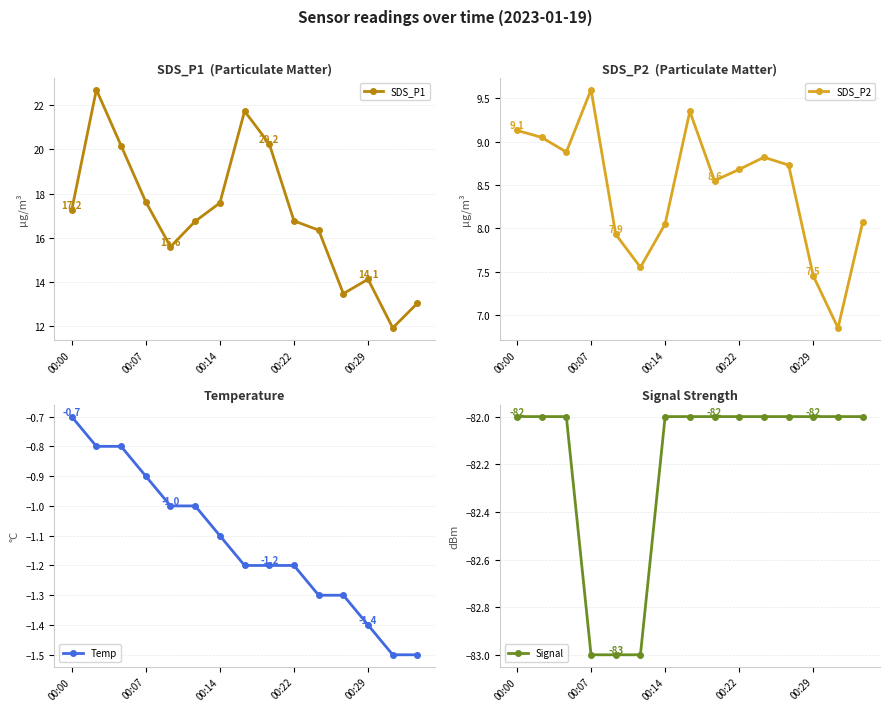

True or false: SDS_P1 and Signal intersect in this chart.

False